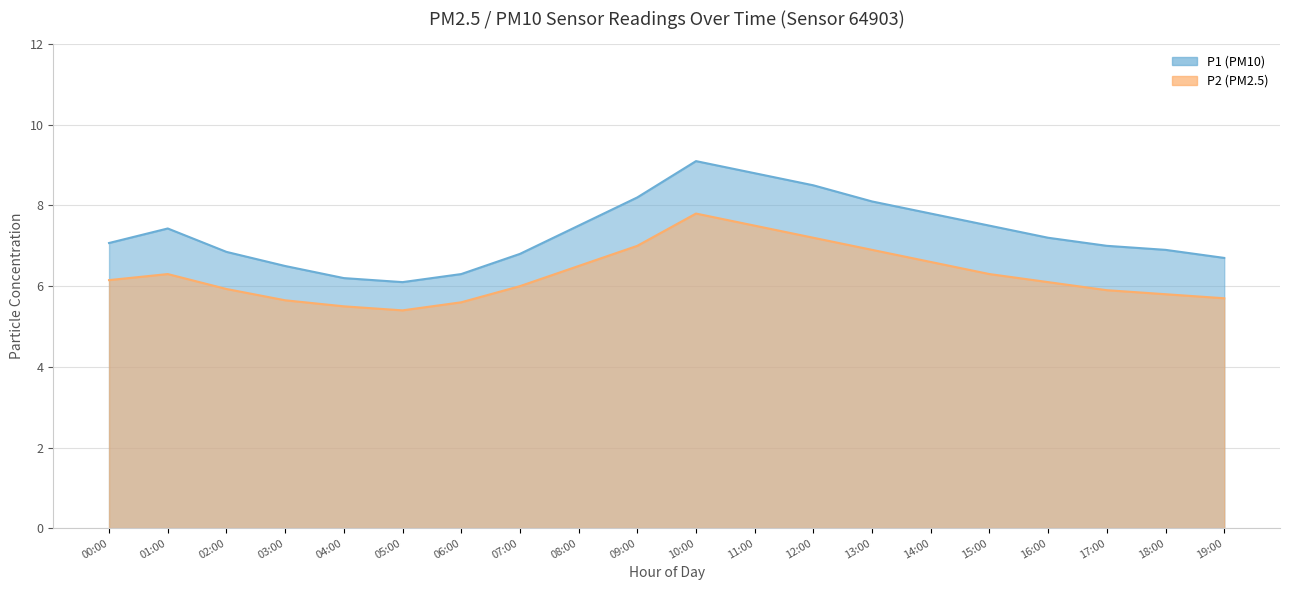

What is the difference between the maximum and minimum values in the P1 series?

3.0